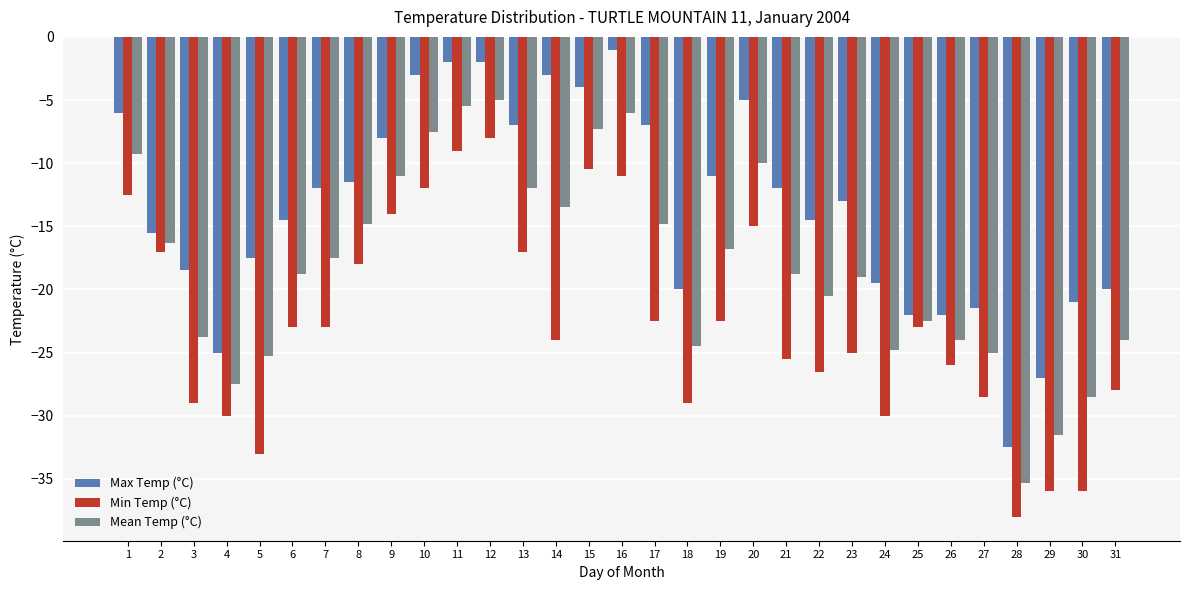

At which label is Mean Temp (°C) closest to -20?

22